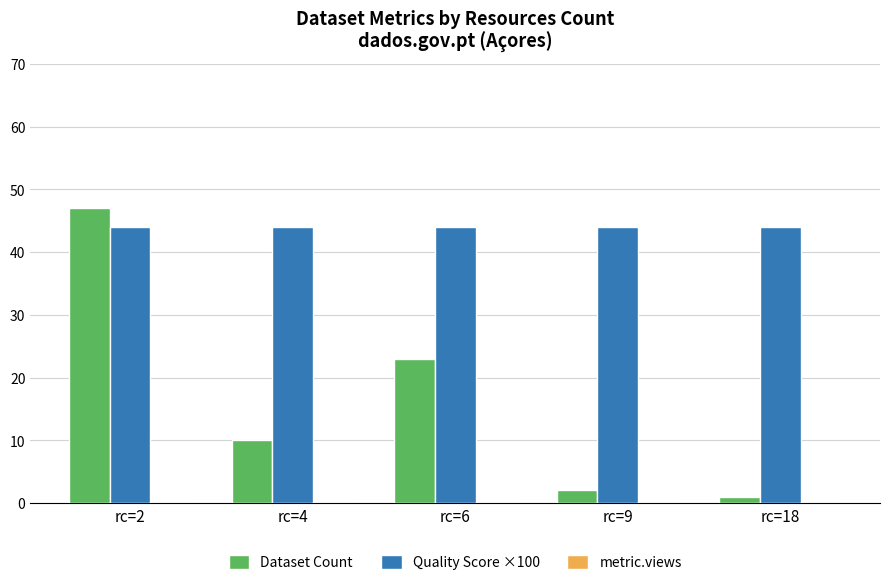

What is the value of the Dataset Count bar at the 2nd from the left?

10